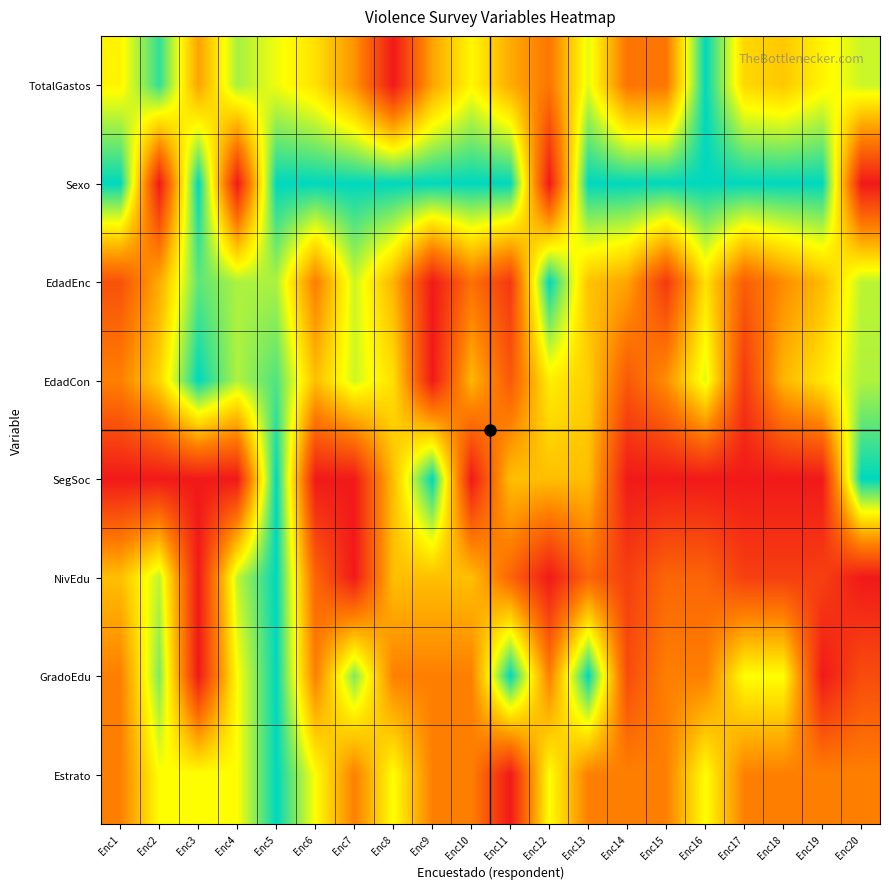

Rank the series at Enc19 from lowest to highest value.

SegSoc, GradoEdu, NivEdu, Estrato, EdadEnc, EdadCon, TotalGastos, Sexo